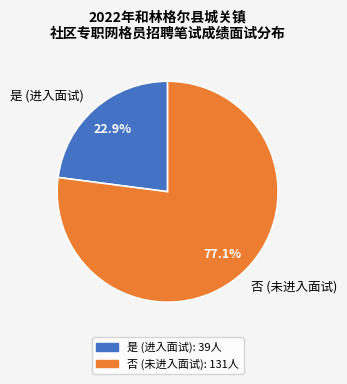

What is the majority slice?

否